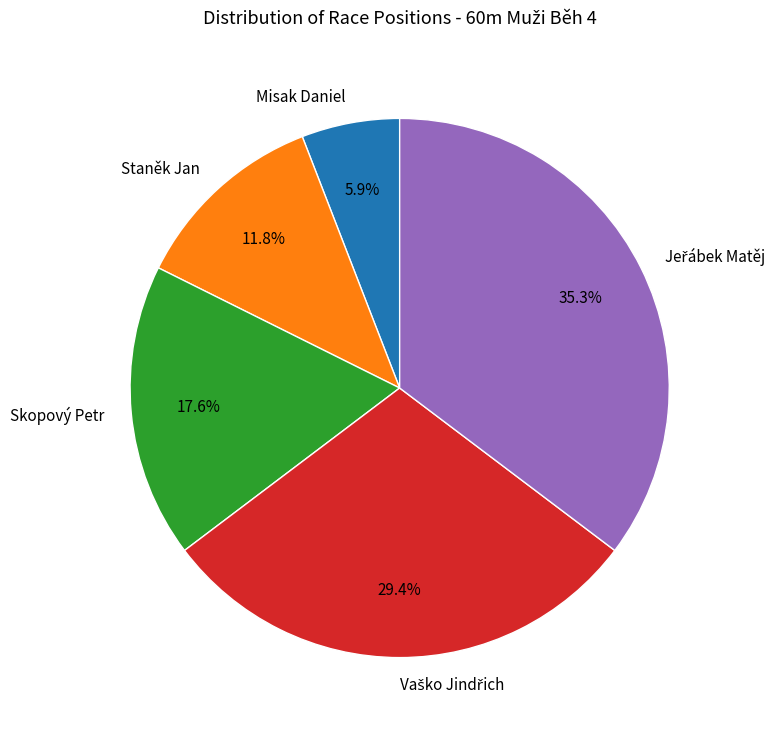

Does Misak Daniel account for over 50% of the chart?

No